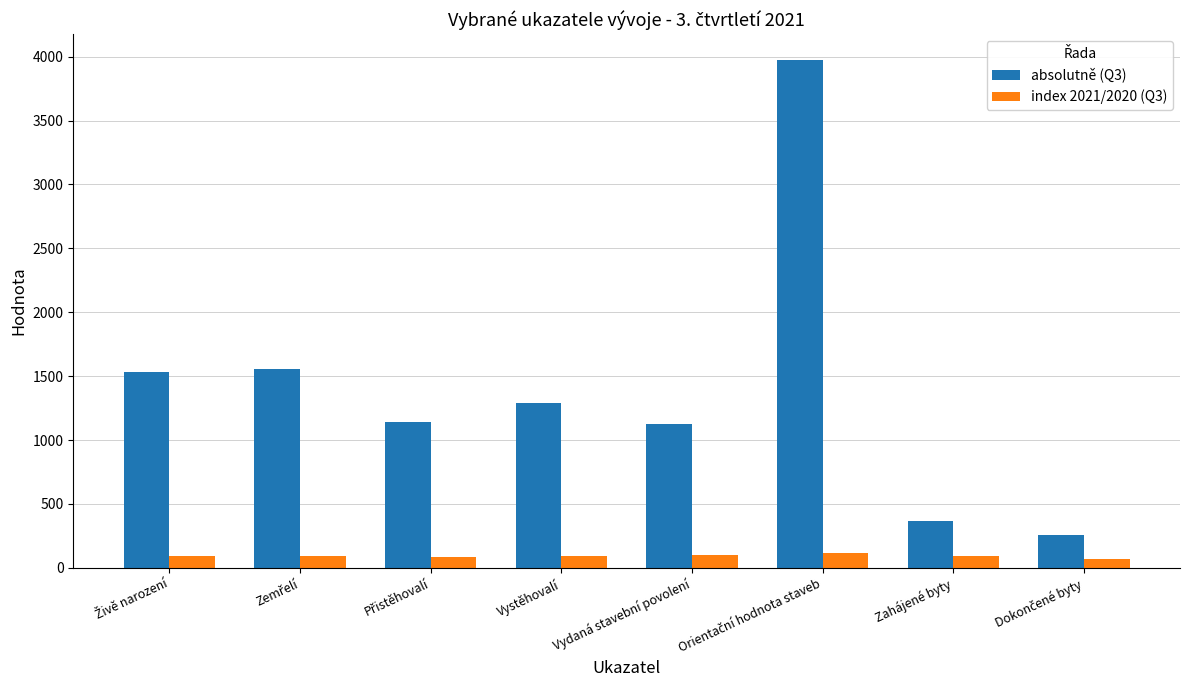

The index 2021/2020 (Q3) series shows 96.1 at Vystěhovalí. True or false?

True